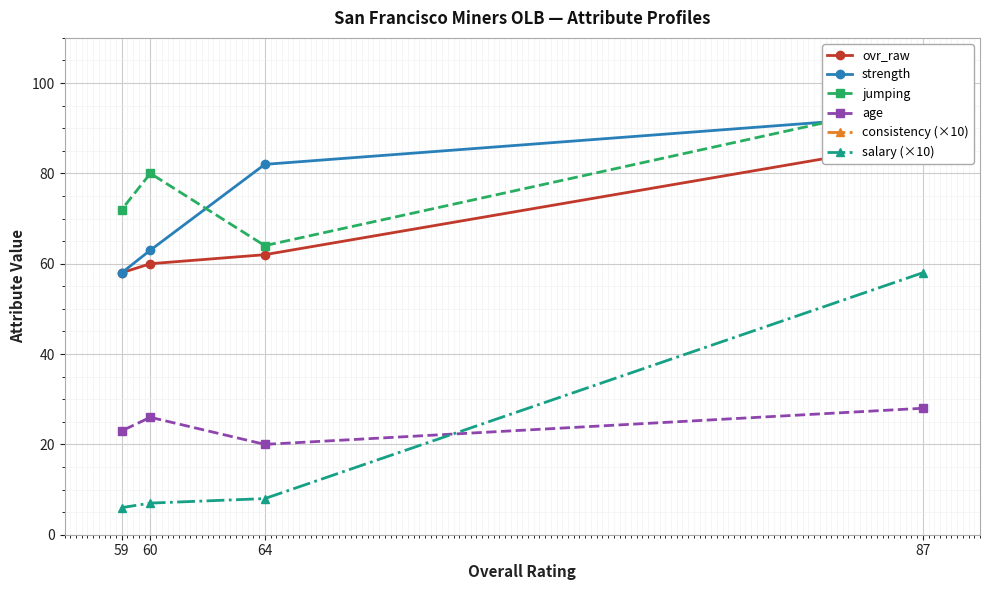

What is the maximum value shown in the chart?

96